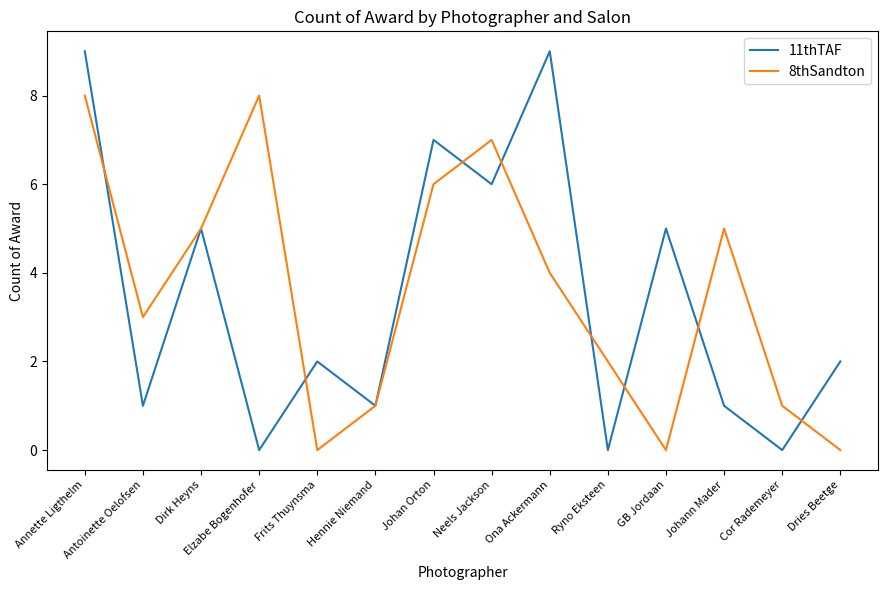

What is the sum of all 8thSandton values?

50